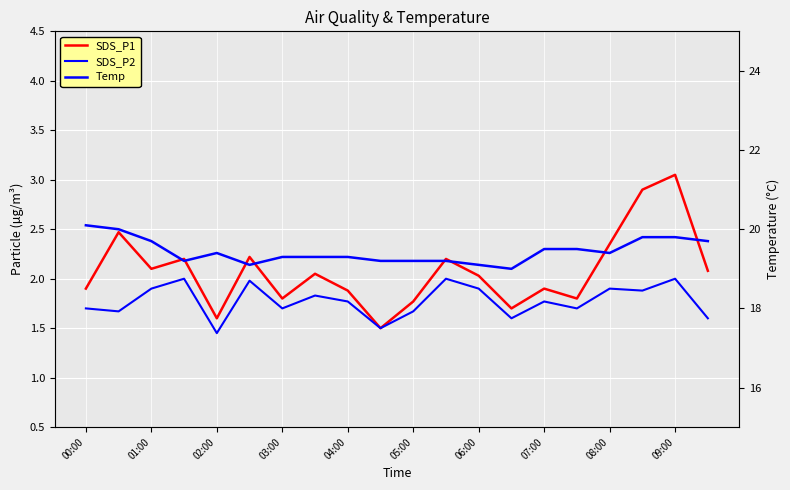

What is the maximum value for Temp?

20.1